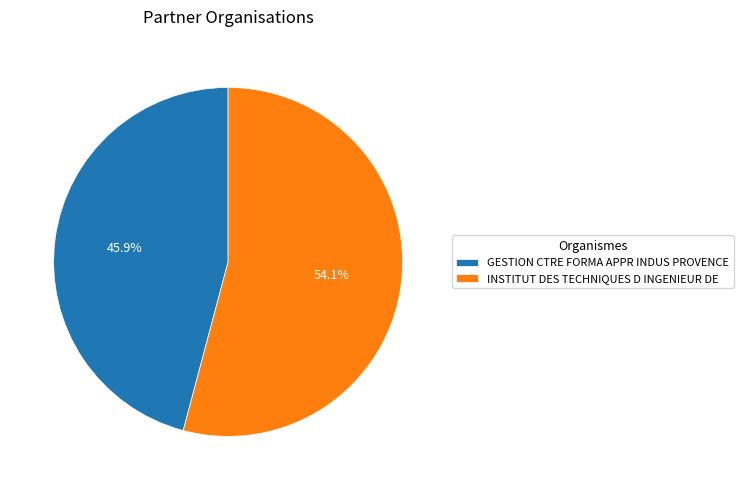

Between INSTITUT DES TECHNIQUES D INGENIEUR DE and GESTION CTRE FORMA APPR INDUS PROVENCE, which is larger?

INSTITUT DES TECHNIQUES D INGENIEUR DE